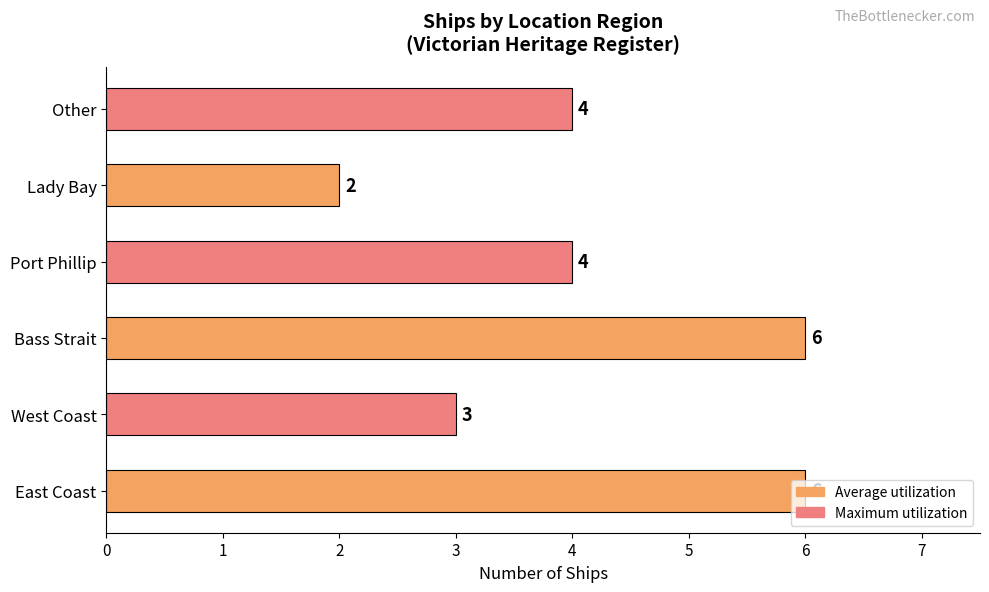

The value at Other is 4. True or false?

True